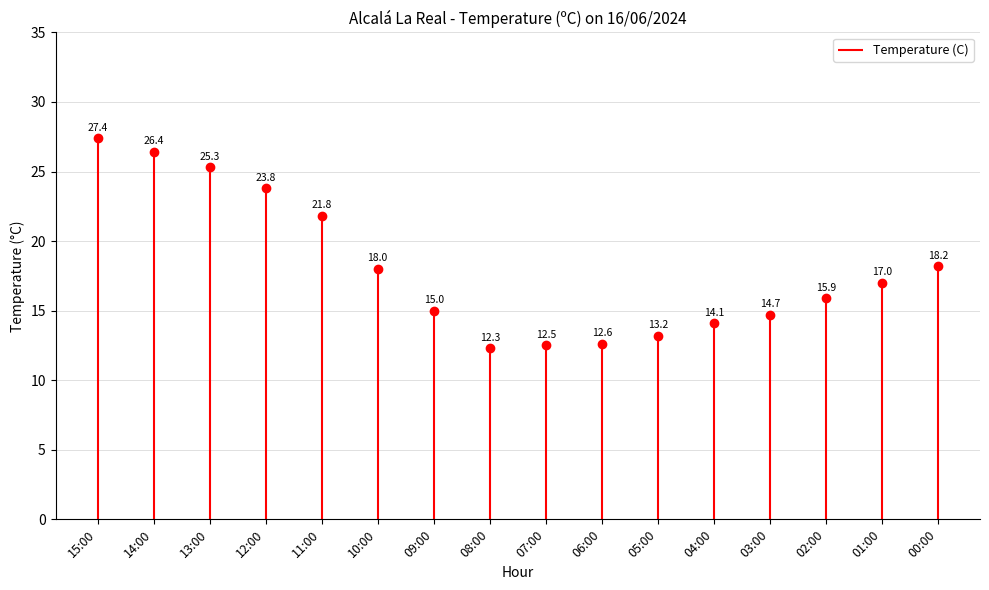

What is the label of the 1st point from the right?

00:00